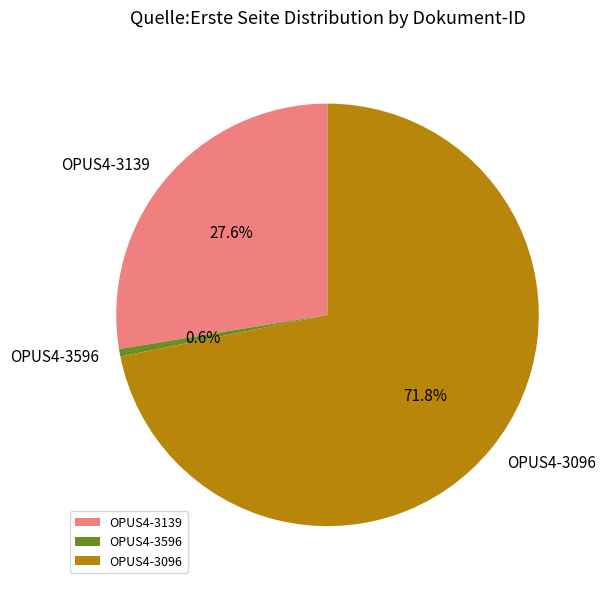

The OPUS4-3096 slice represents 72% of the pie. True or false?

True